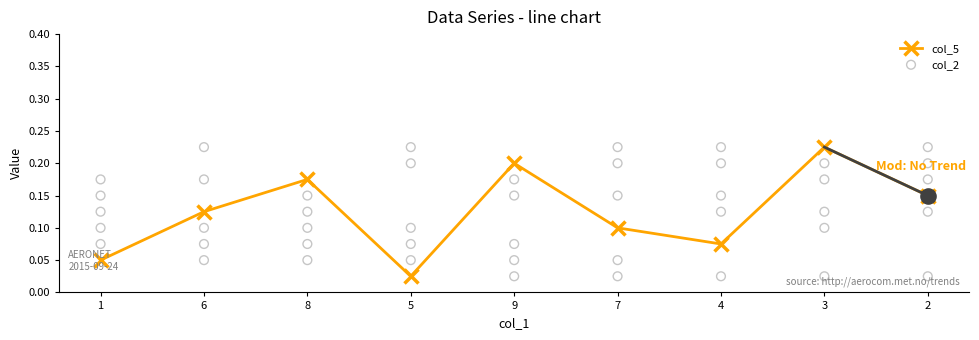

Which series has the widest spread of Y values?

col_5